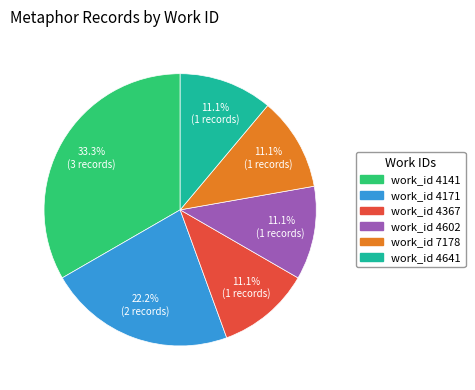

Which category has the biggest portion of the pie?

work_id 4141